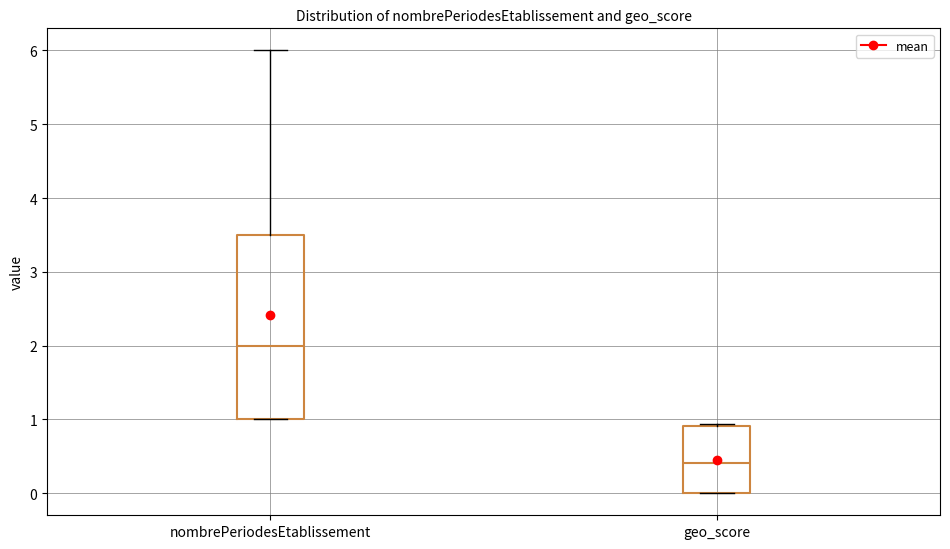

Which box is the tallest, from its lower edge to its upper edge?

nombrePeriodesEtablissement